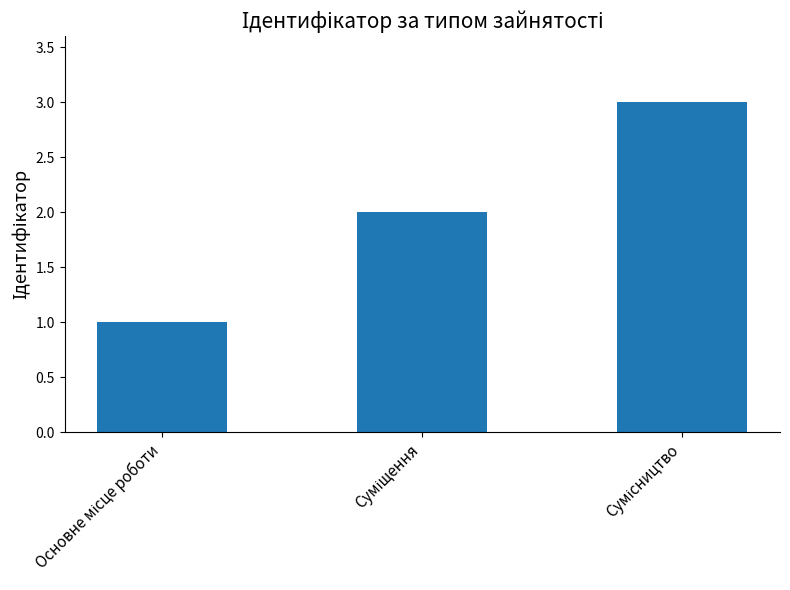

What is the sum of all values?

6